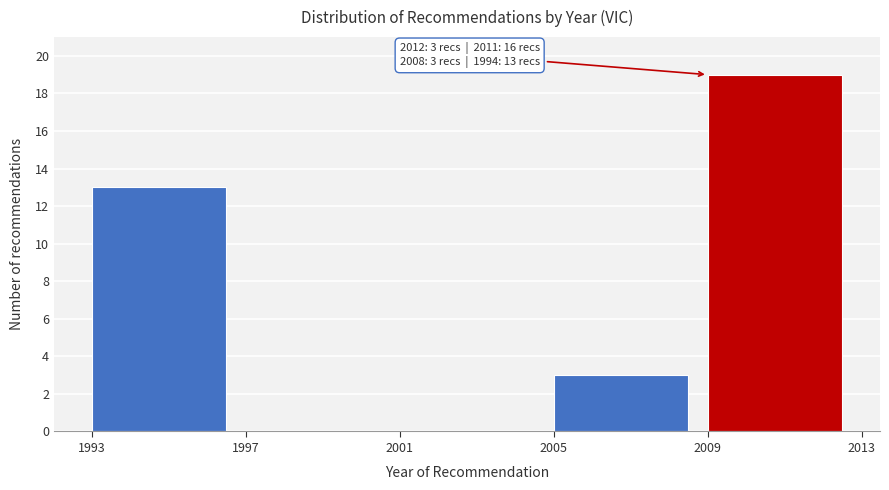

Reading left to right, extract all data points from this chart.

1993=13	1997=0	2001=0	2005=3	2009=19